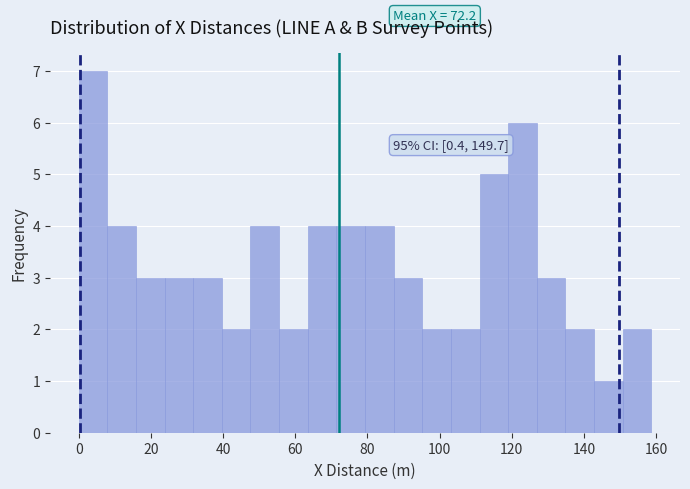

Around what value on the x-axis is the tallest bar? Give the approximate position of its centre, as read against the axis.

4